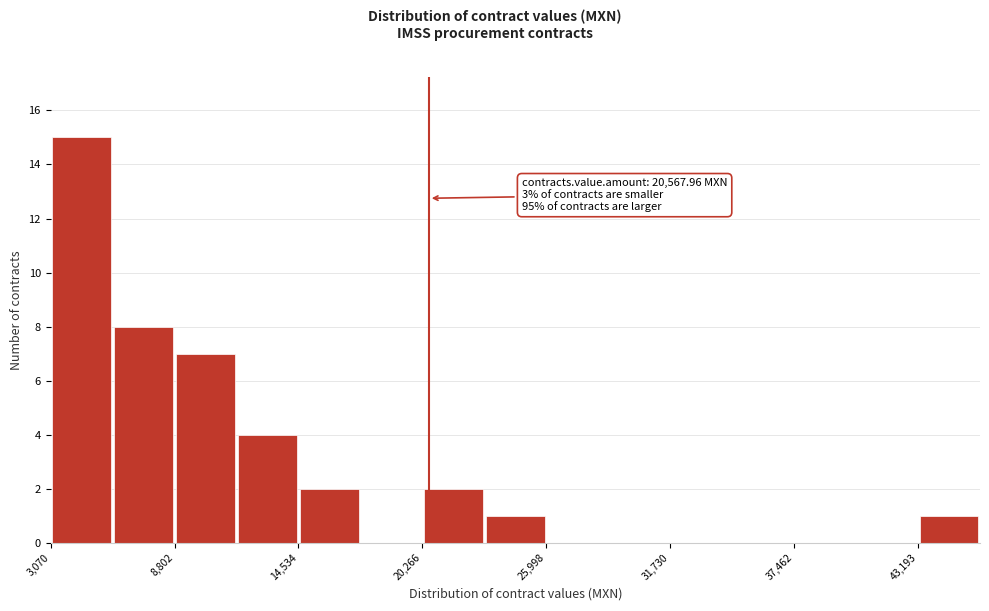

Read against the x-axis, roughly where is the centre of the tallest bar?

5000